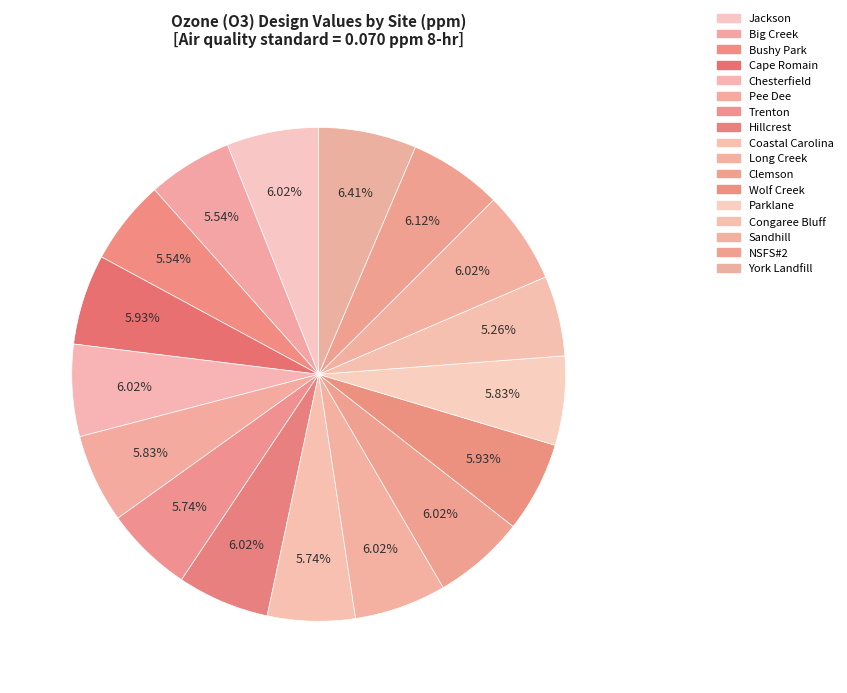

To the nearest percent, what is the difference between the largest and smallest slice percentages?

1%